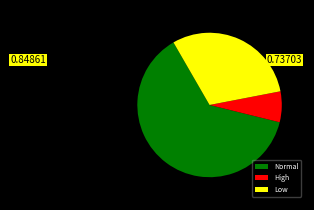

Which slice is the largest?

Normal